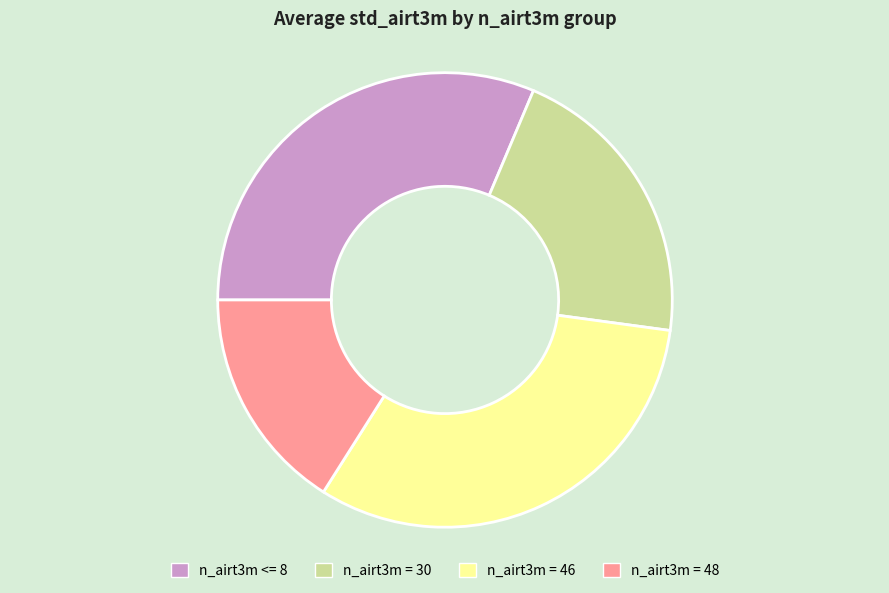

Is it true that n_airt3m <= 8 is 31% of the pie?

True